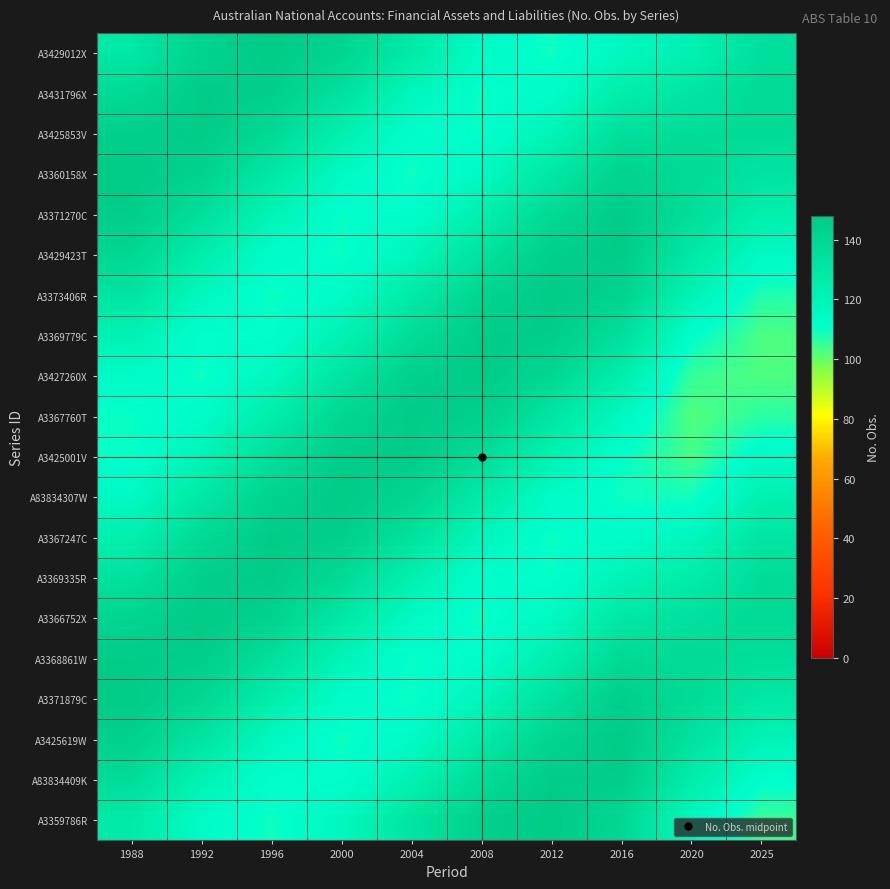

Count the number of data series in this chart.

20